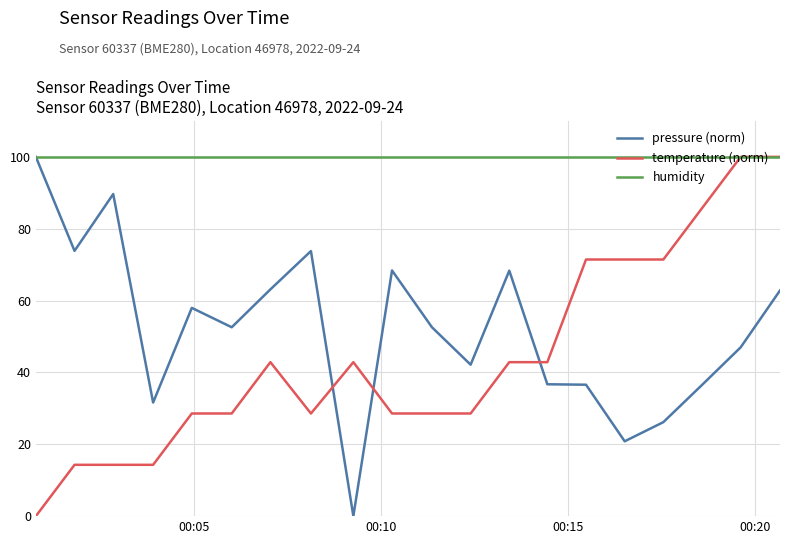

How many times do temperature (norm) and pressure (norm) cross each other?

3